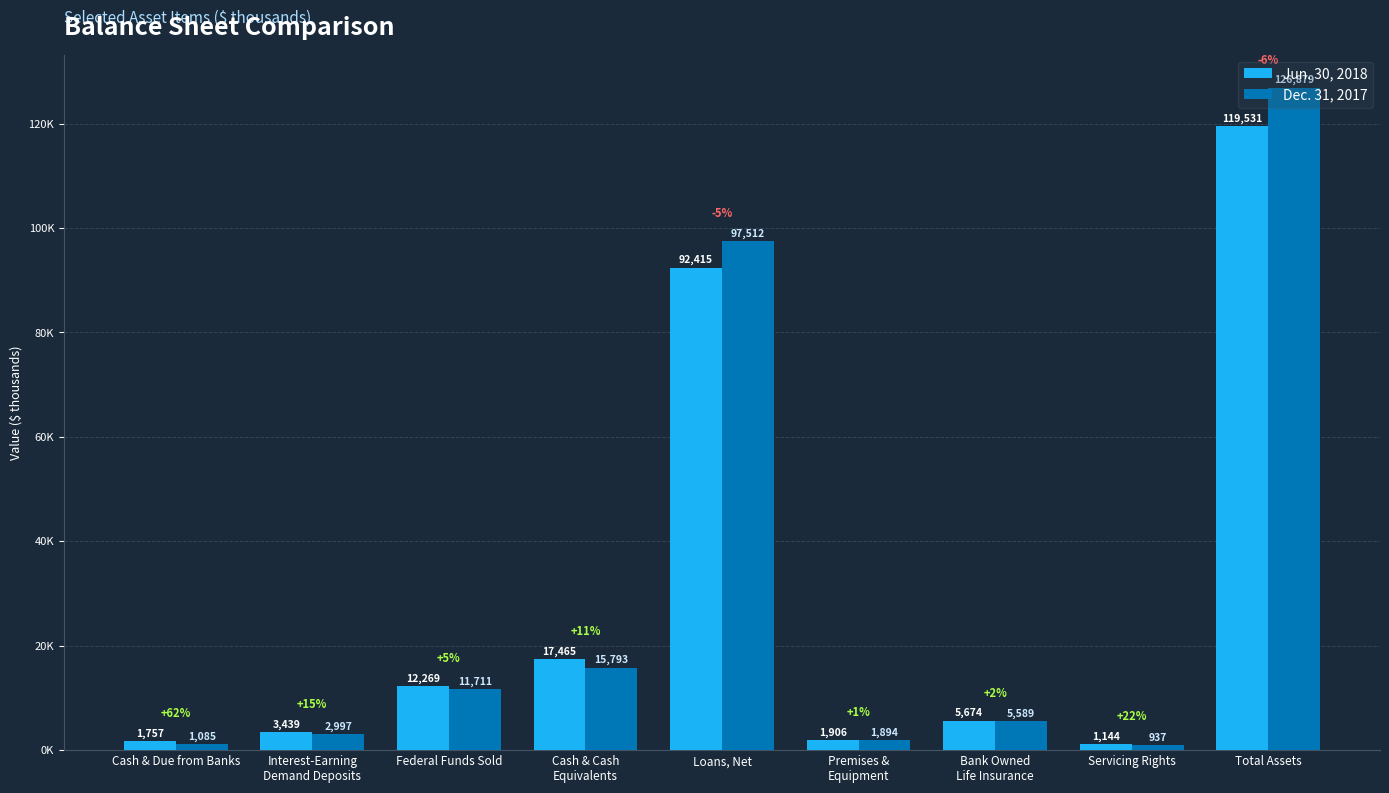

Does the chart contain stacked bars?

No